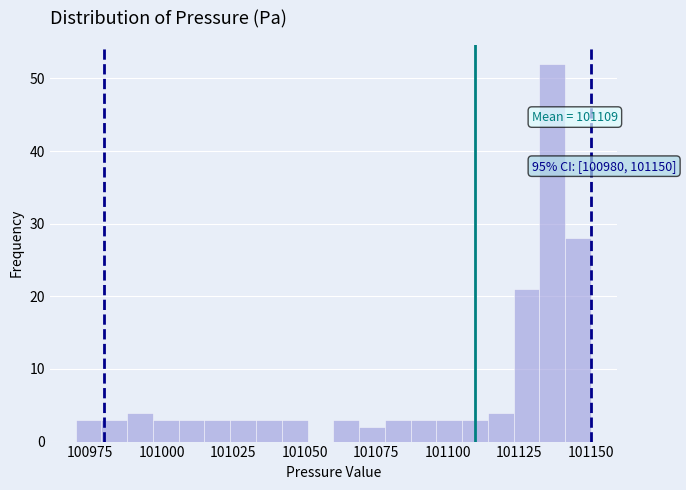

Around what value on the x-axis is the tallest bar? Give the approximate position of its centre, as read against the axis.

101135